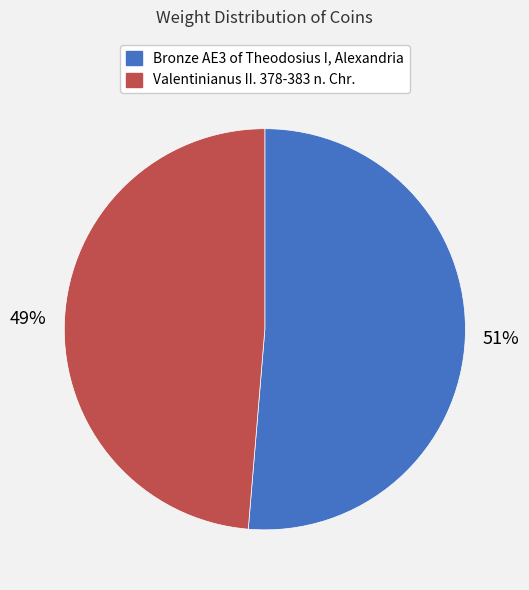

The Valentinianus II. 378-383 n. Chr. slice represents 57% of the pie. True or false?

False